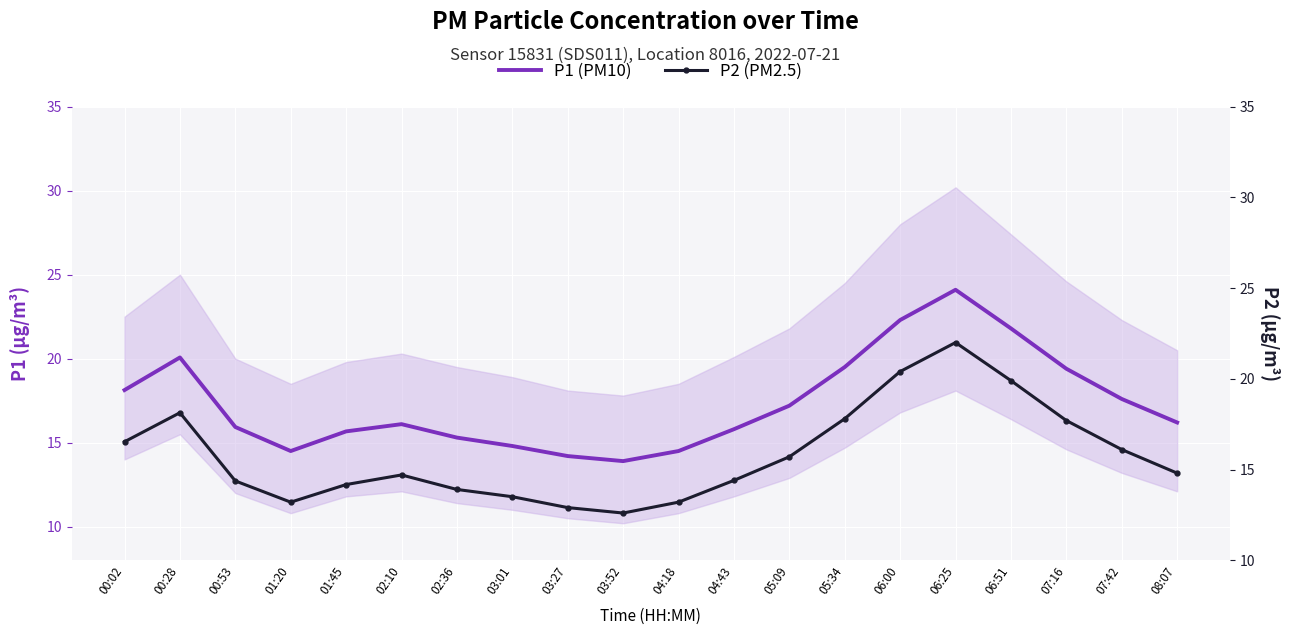

What is the label of the 13th point from the right?

03:01